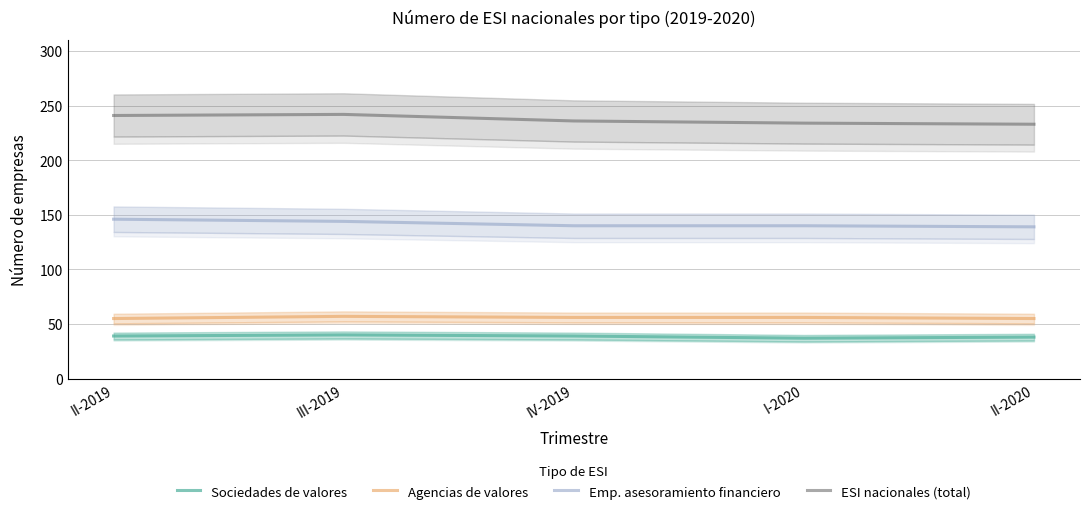

Does the chart display data point markers on the line(s)?

No